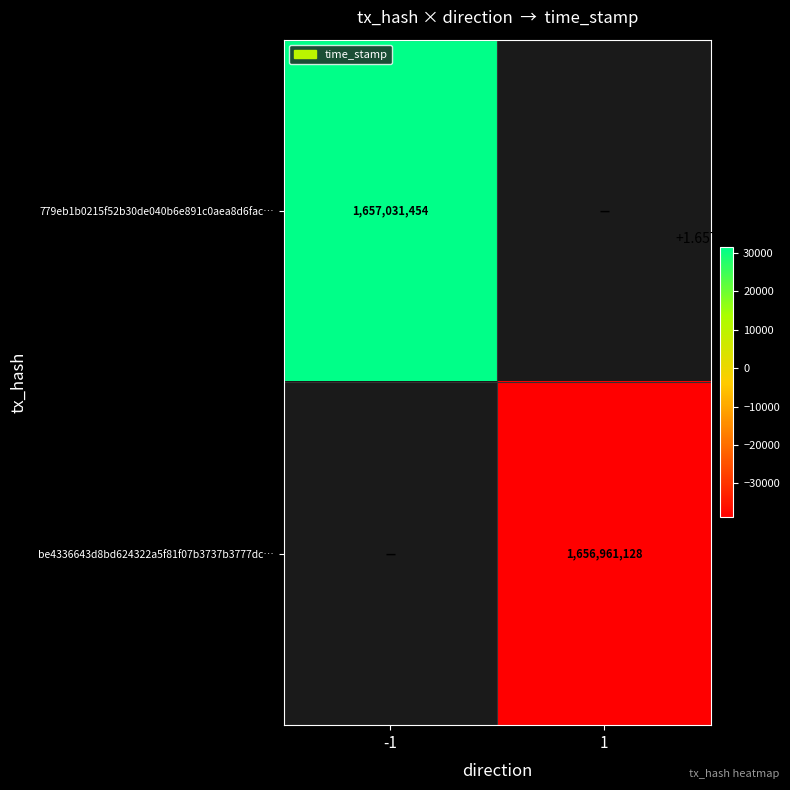

What is the smallest value displayed?

1656961128.0